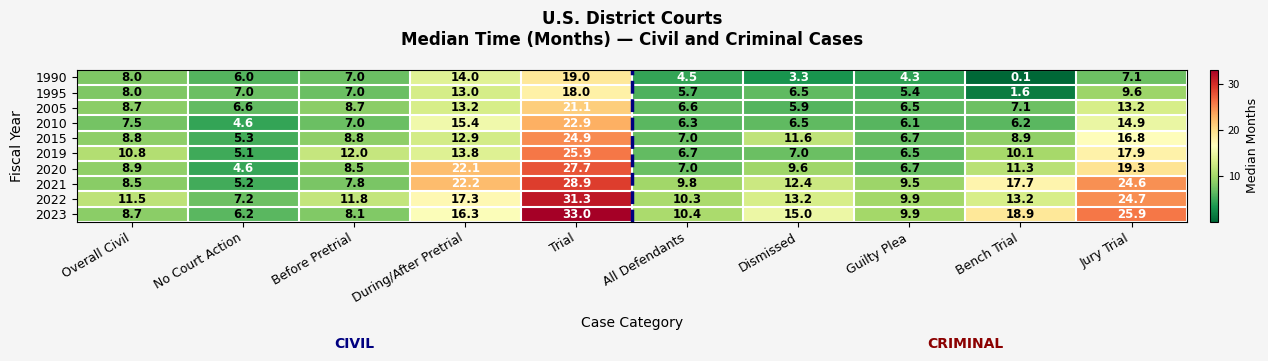

What is the difference between the 2022 values at During/After Pretrial and Guilty Plea?

7.4